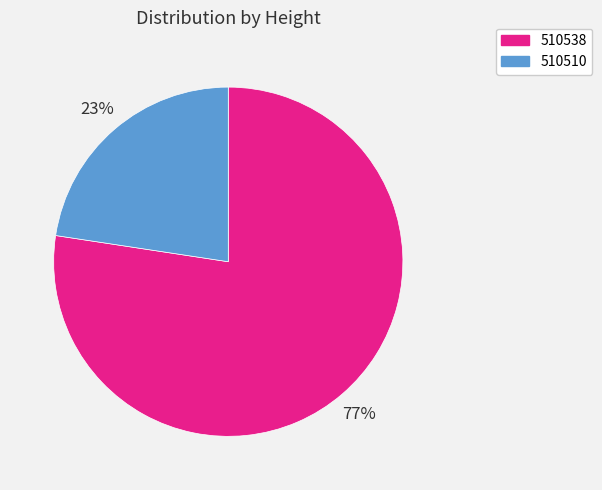

Rank the categories by value from highest to lowest.

510538, 510510